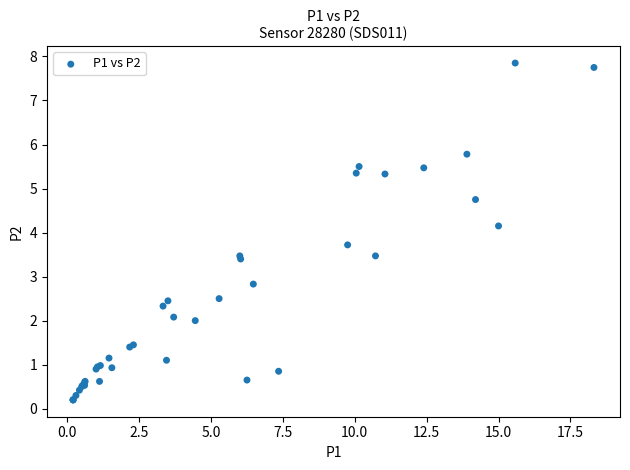

What Y value in the scatter plot is closest to 4?

4.2